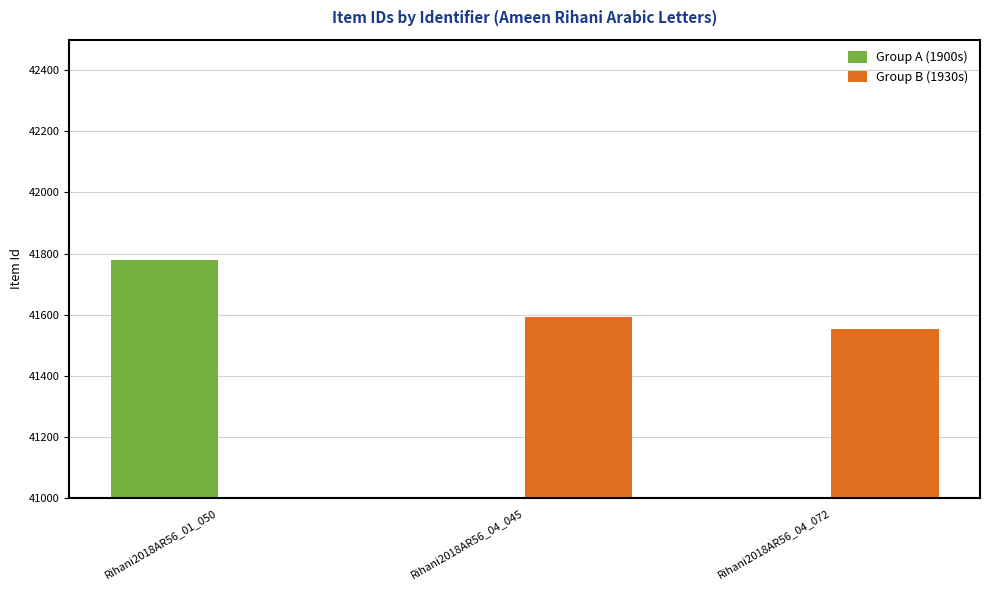

What are all the series names shown in the legend?

Group A (1900s), Group B (1930s)